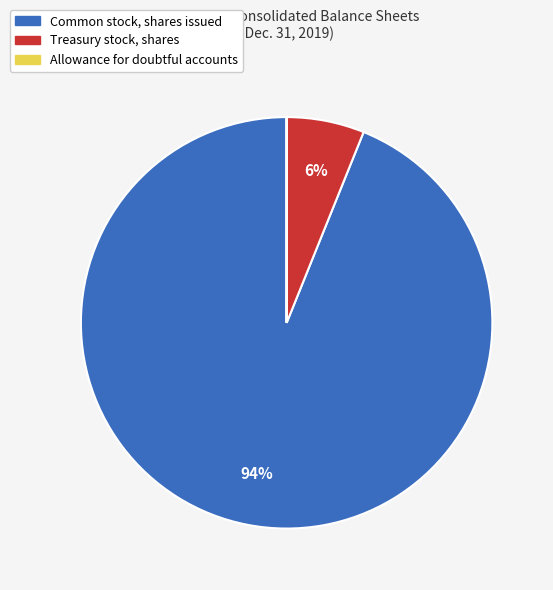

Which has a higher value, Treasury stock, shares or Common stock, shares issued?

Common stock, shares issued